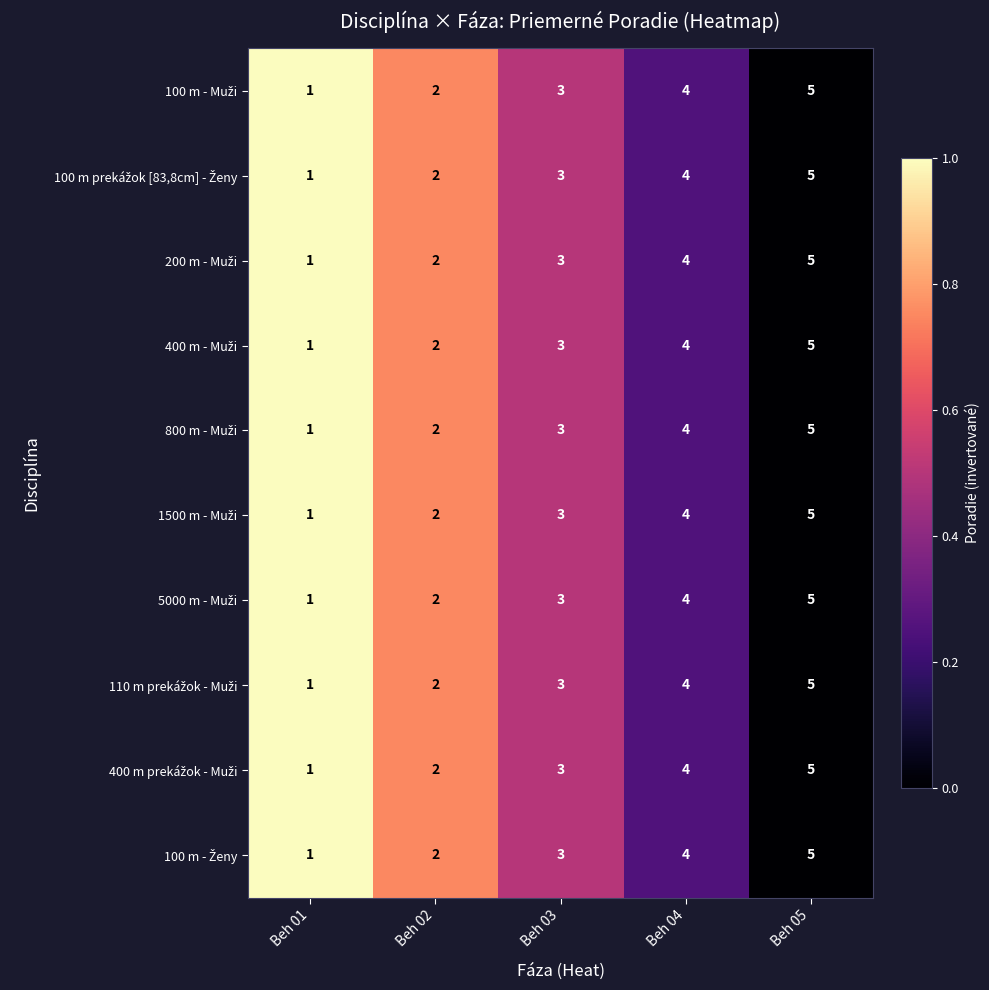

At which category does the chart reach its peak across all series?

Beh 05